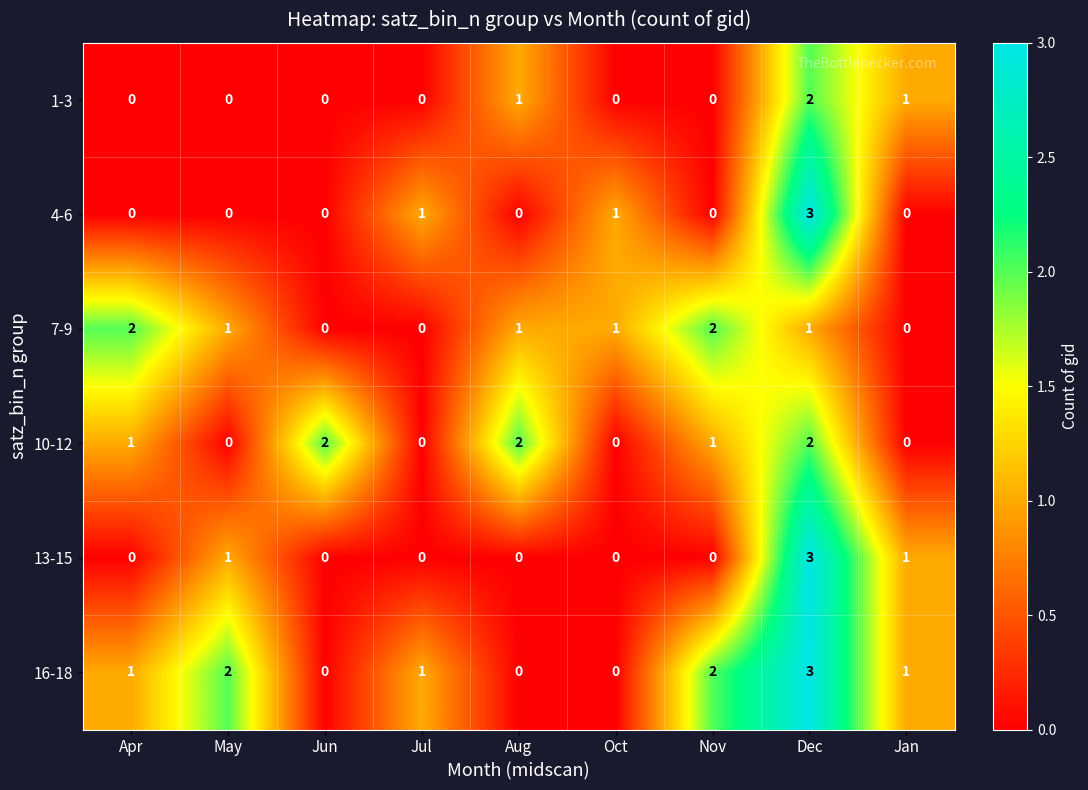

At which category does the chart reach its peak across all series?

Dec